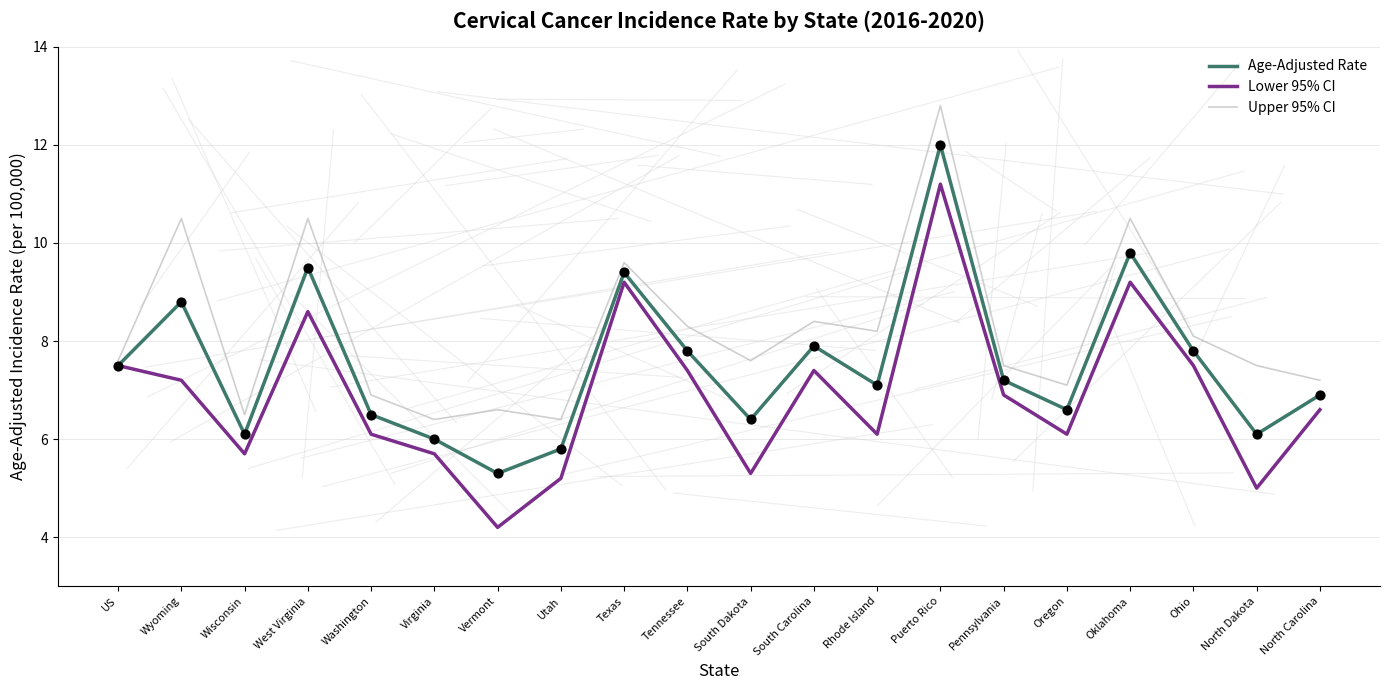

What are all the series names shown in the legend?

Age-Adjusted Rate, Lower 95% CI, Upper 95% CI